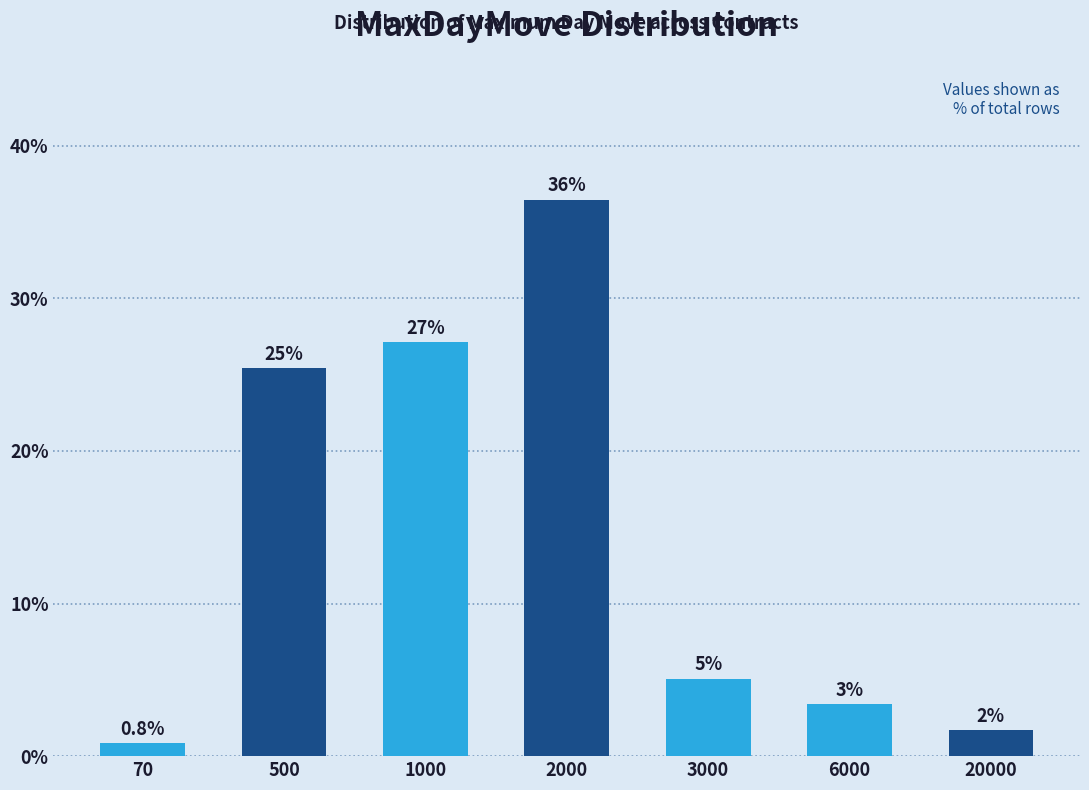

How many bars are there in total?

7